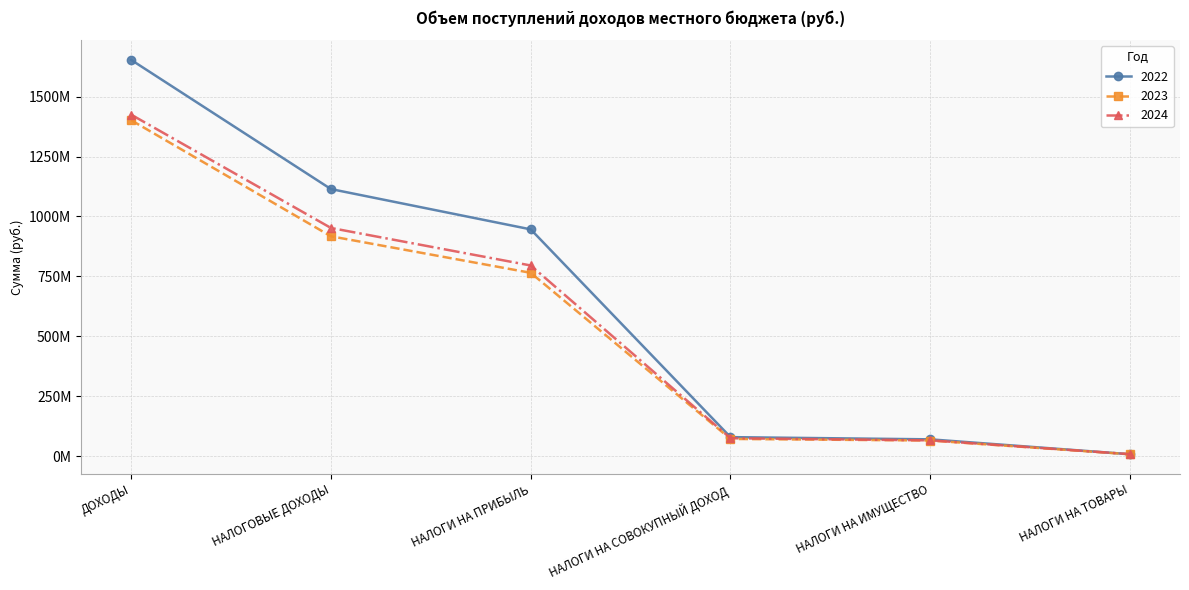

At how many categories does at least one series exceed 106586152?

3